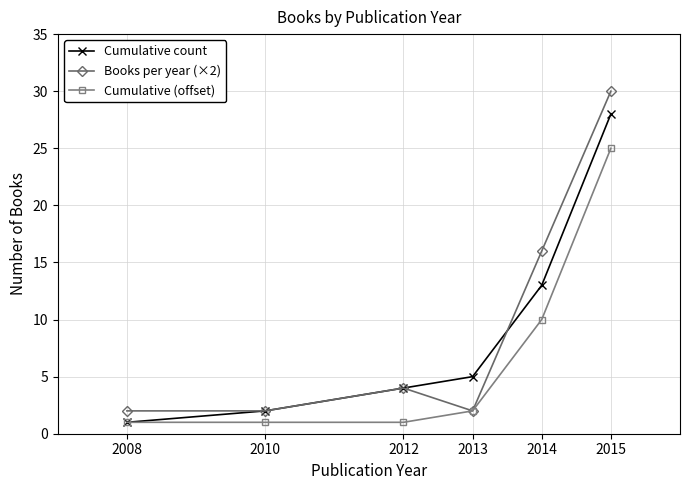

Which series has the largest range (max minus min)?

Books per year (×2)